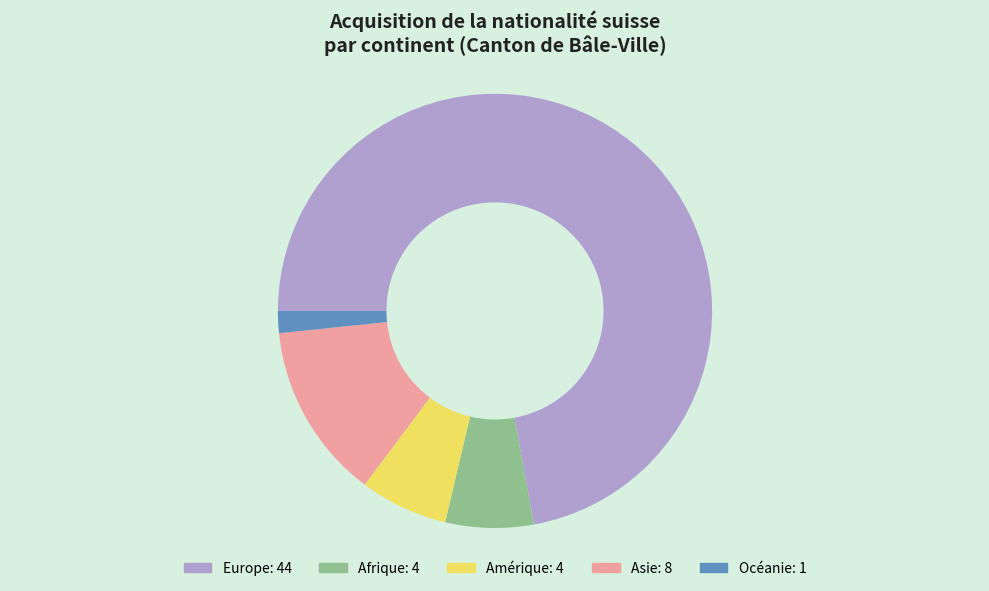

Between Asie and Europe, which is larger?

Europe